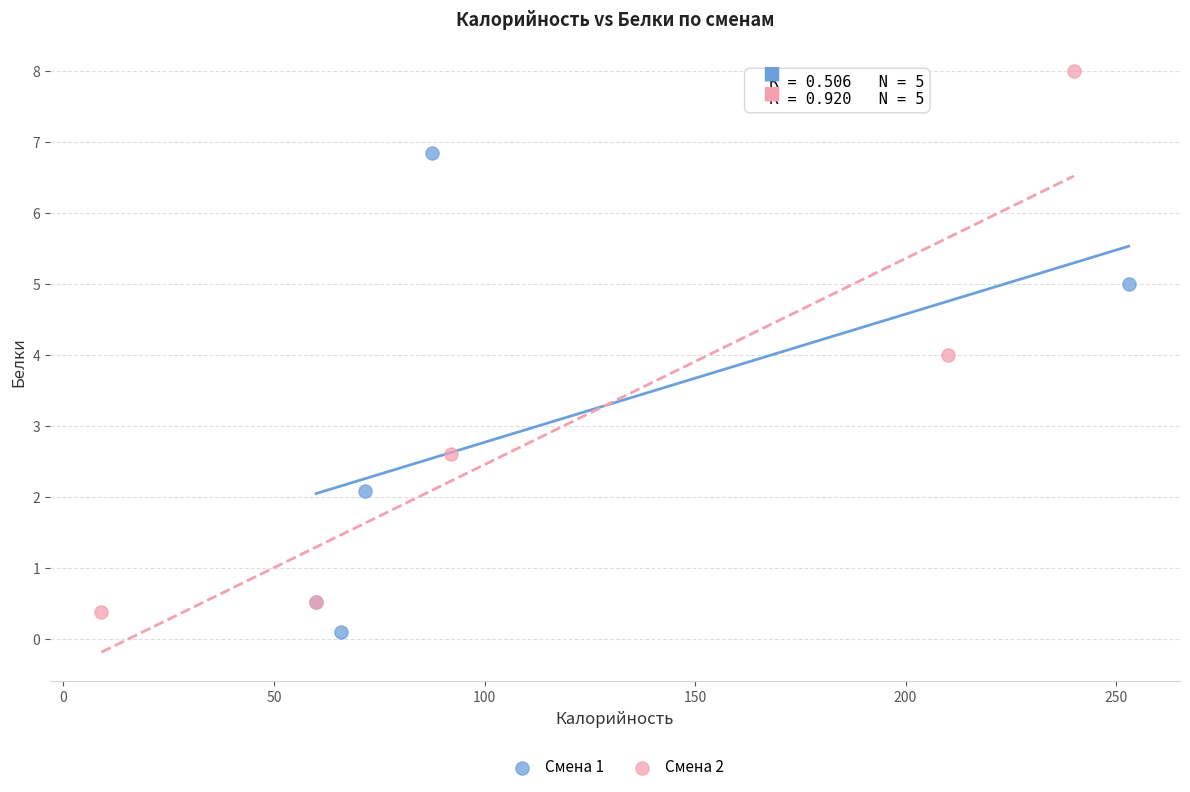

Which series reaches the maximum Y coordinate?

Смена 2